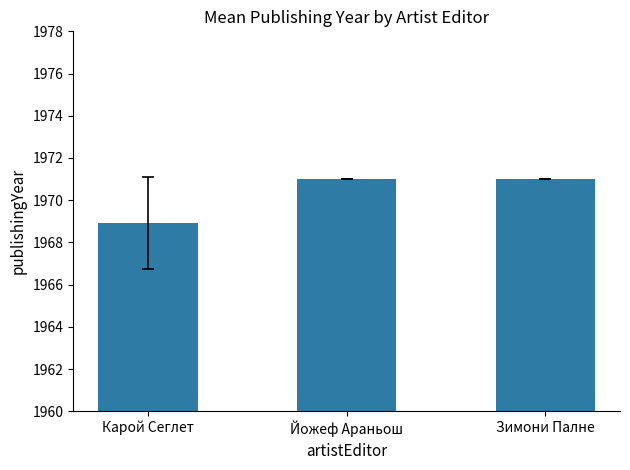

What is the sum of the values at Карой Сеглет and Йожеф Араньош?

3939.9